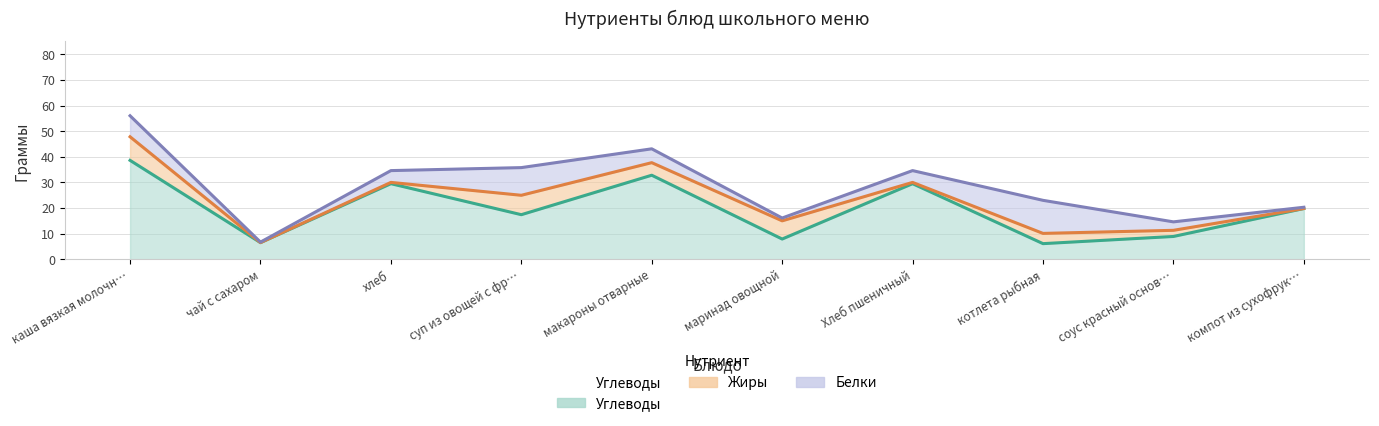

At which category does Жиры reach its first local valley?

чай с сахаром